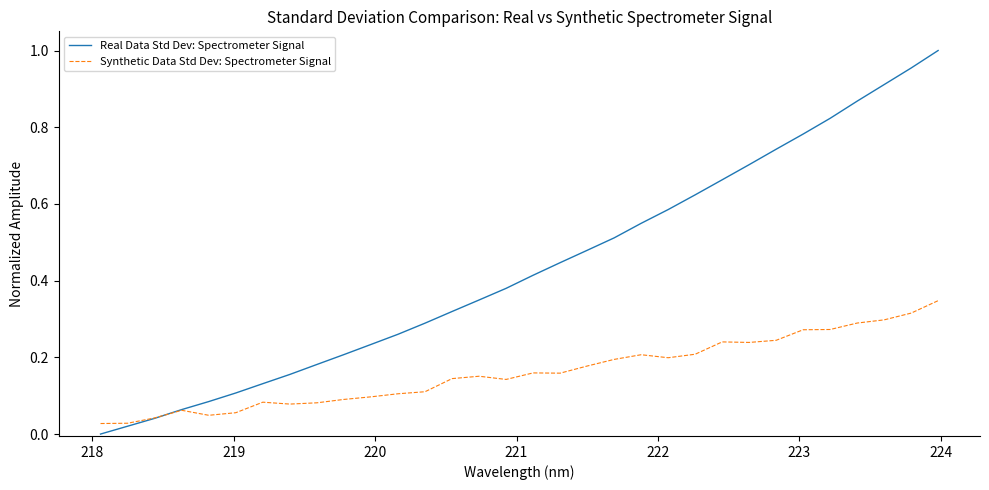

List the series in order of their overall mean, lowest first.

Synthetic Data Std Dev: Spectrometer Signal, Real Data Std Dev: Spectrometer Signal